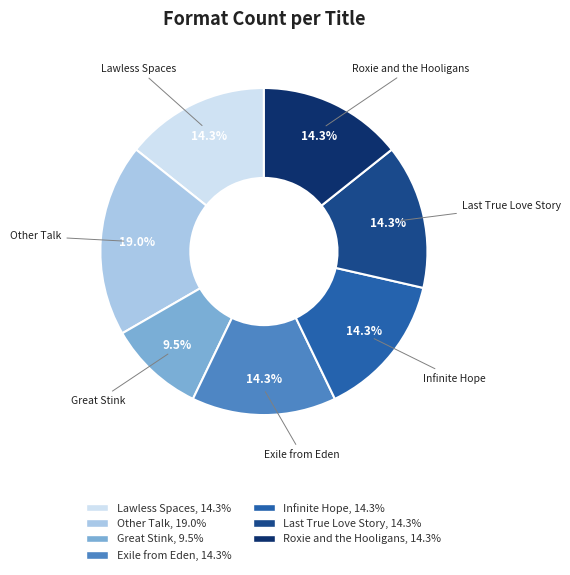

Does any single category account for the majority?

No